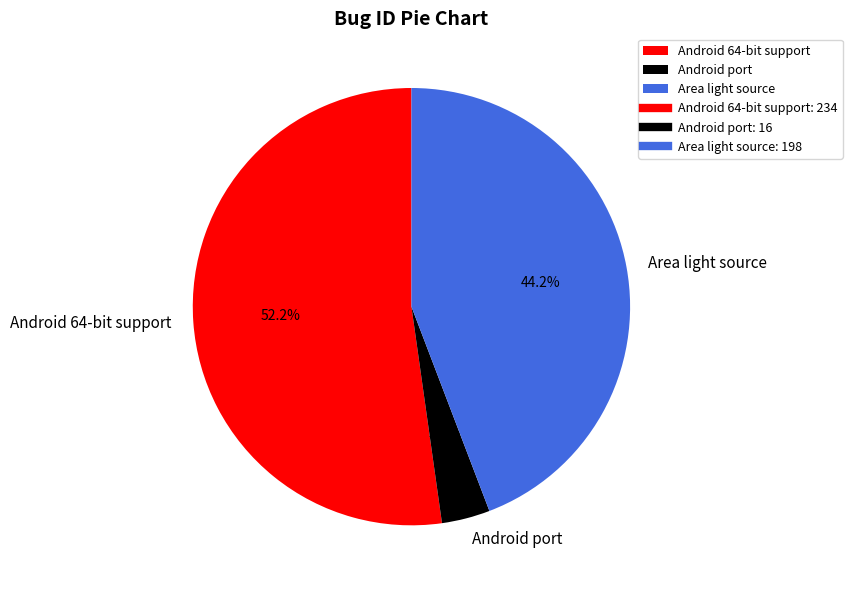

Do Android port and Area light source together represent more than half of the pie?

No